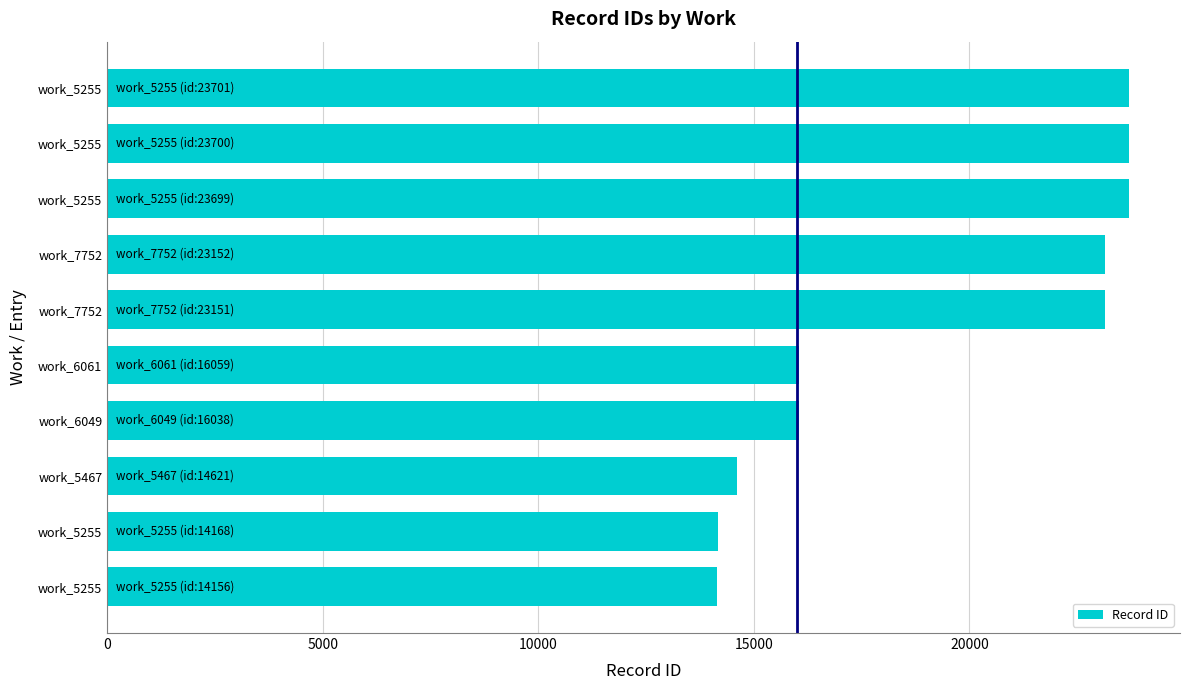

How many data points are less than 23151?

5